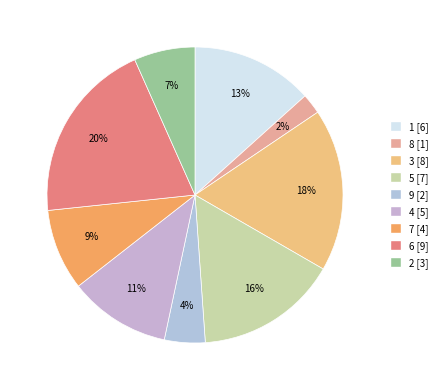

Rank the categories by value from highest to lowest.

6, 3, 5, 1, 4, 7, 2, 9, 8